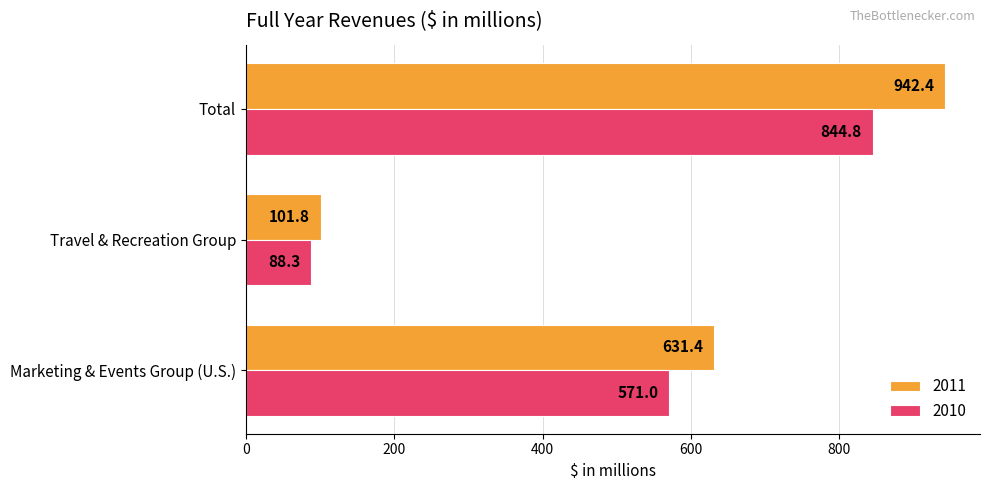

What is the total value across all series at Travel & Recreation Group?

190.1